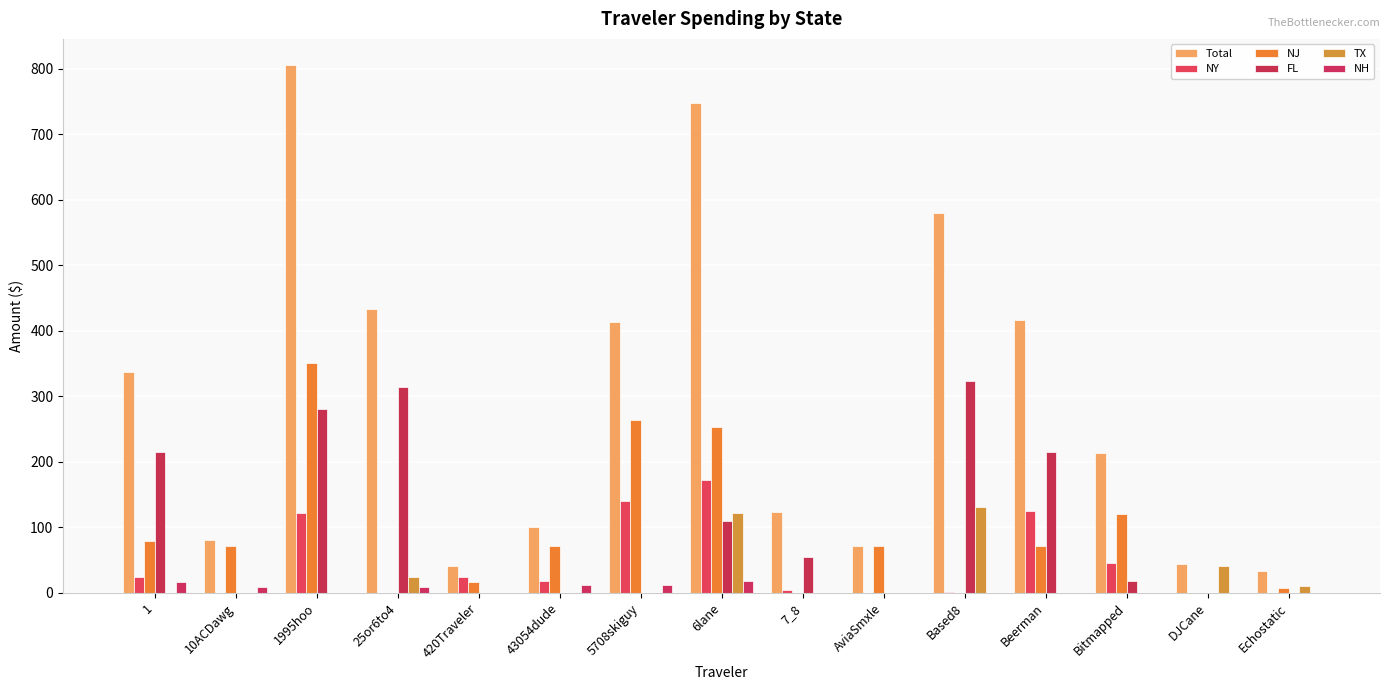

What are all the series names shown in the legend?

Total, NY, NJ, FL, TX, NH